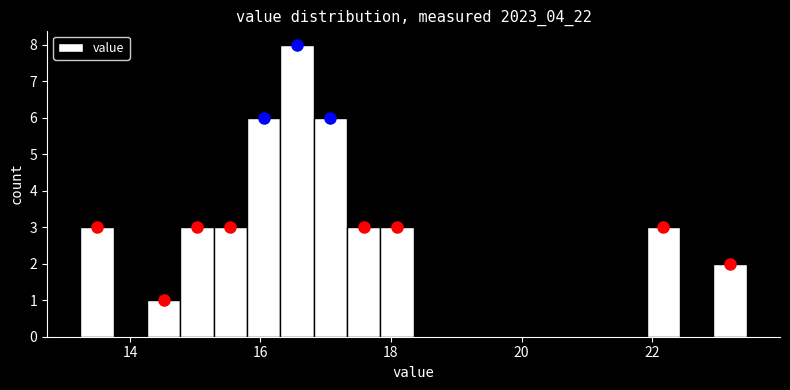

Read against the x-axis, roughly where is the centre of the tallest bar?

16.6